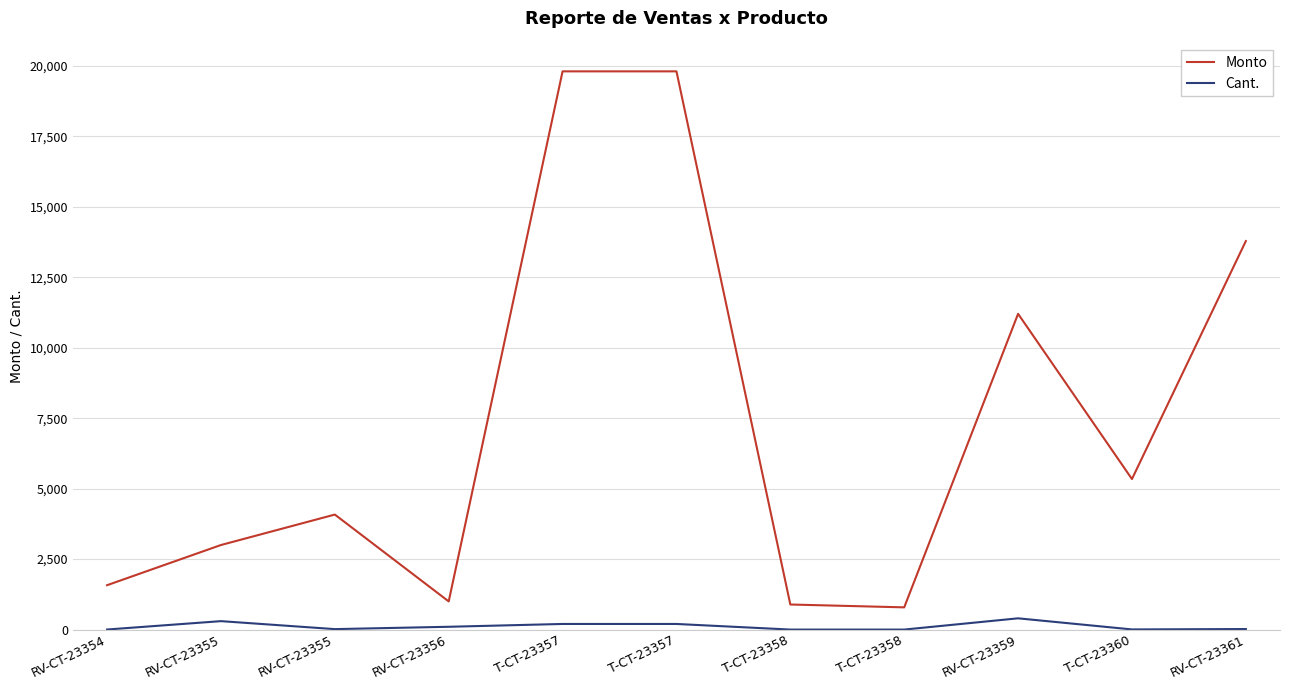

Which series has the largest total across all categories?

Monto